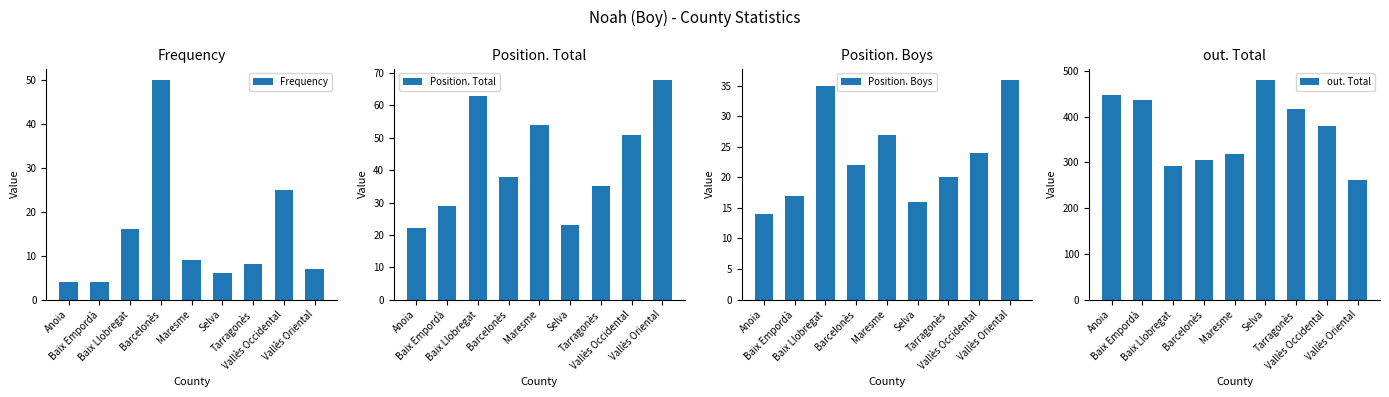

How many distinct data groups are displayed?

4